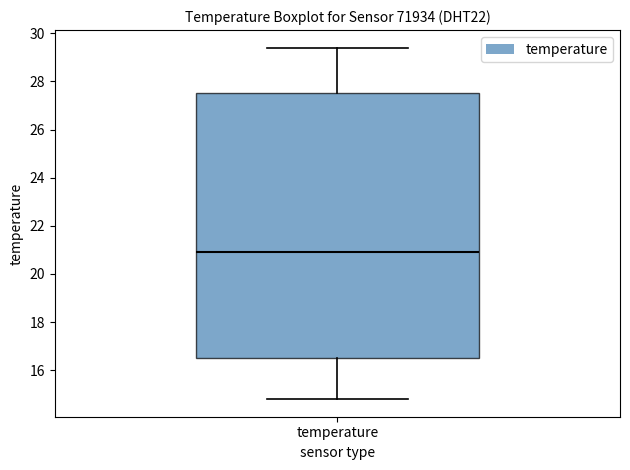

Where does the lower whisker of the box for temperature end on the y-axis? The values are not printed on the chart, so give them approximately, as read against the axis.

14.8